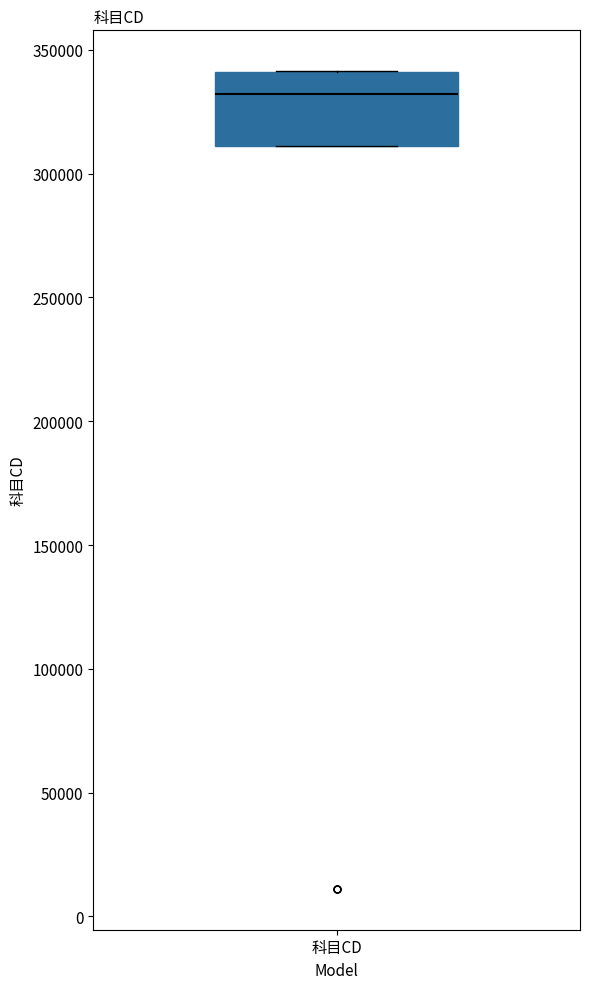

Where does the median line of the box for 科目CD sit on the y-axis? The values are not printed on the chart, so give them approximately, as read against the axis.

330000